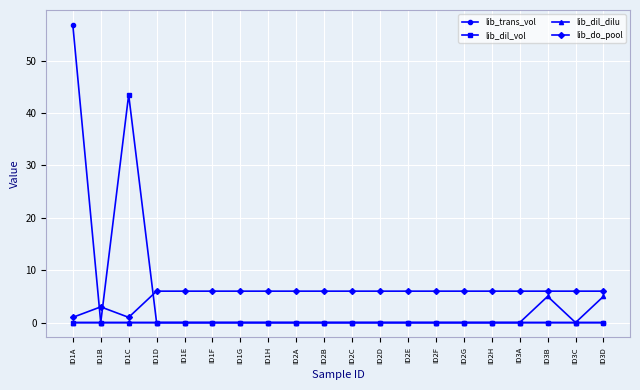

What is the difference between the maximum and minimum values in the lib_dil_dilu series?

5.0